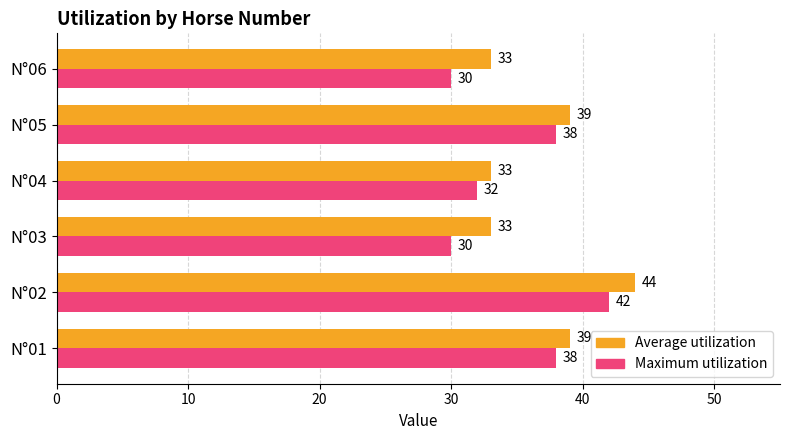

What is the minimum value for Average utilization?

33